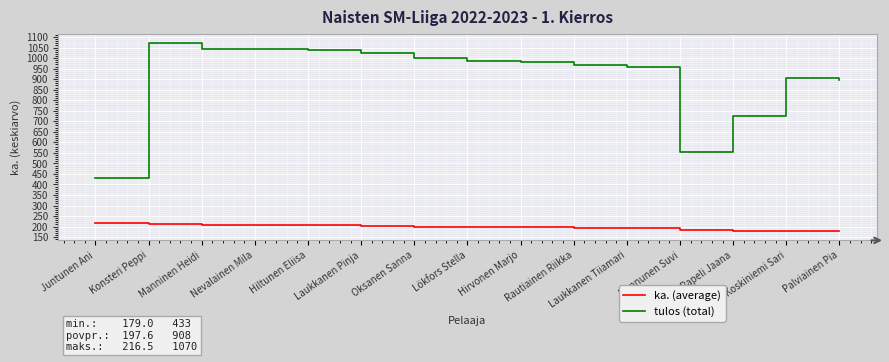

Which series has the widest spread of values?

tulos (total)